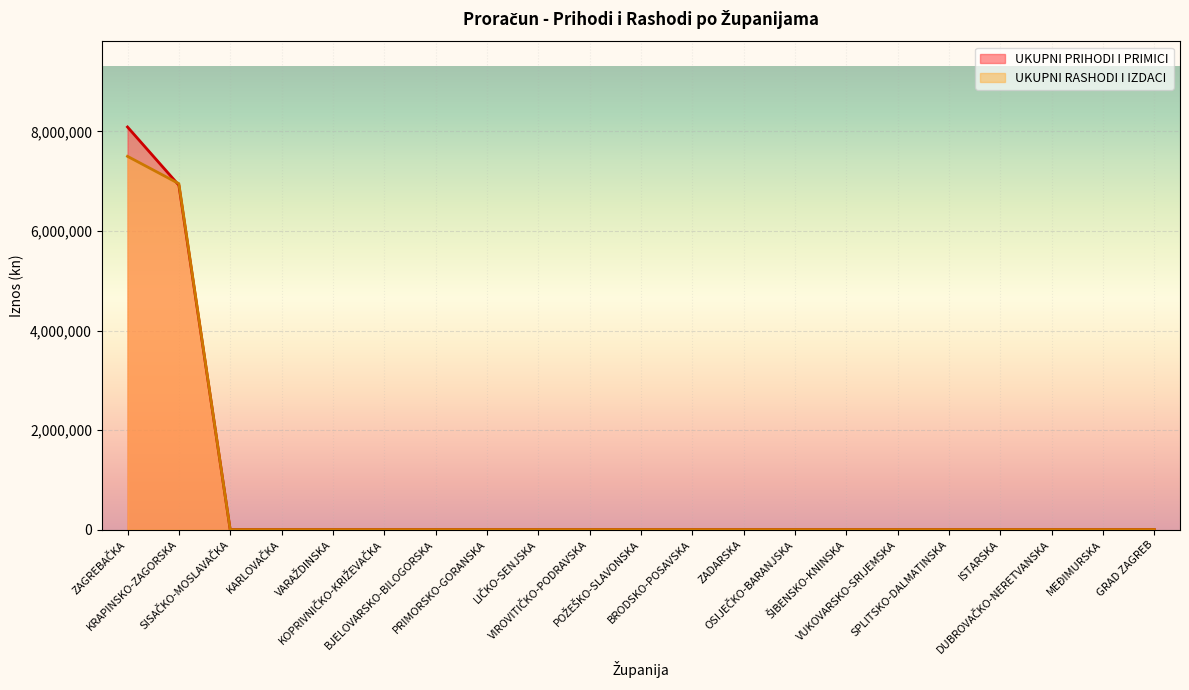

What is the average value of the UKUPNI RASHODI I IZDACI series?

688267